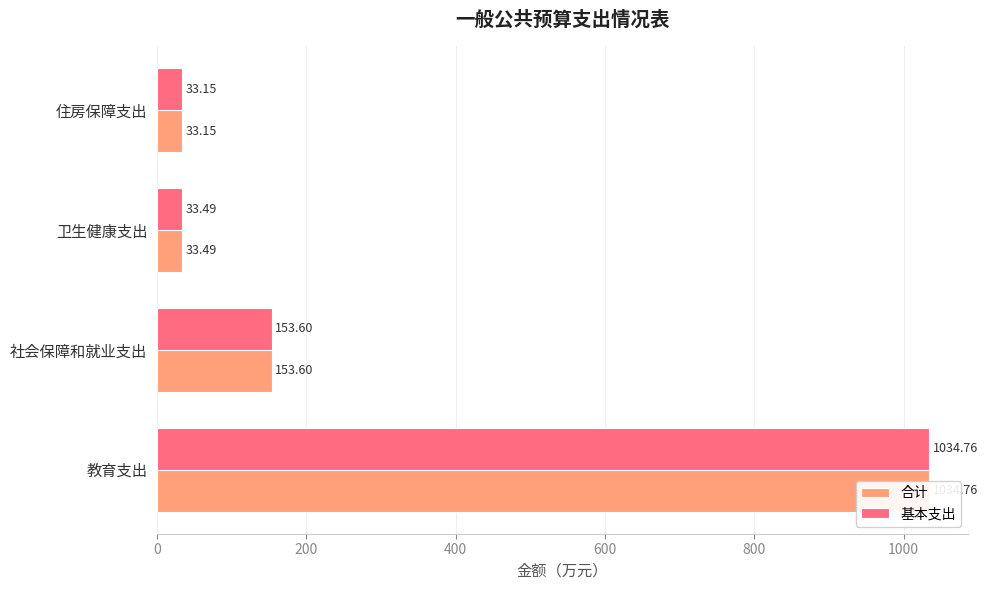

What is the value of the 基本支出 bar at the 3rd from the left?

33.5